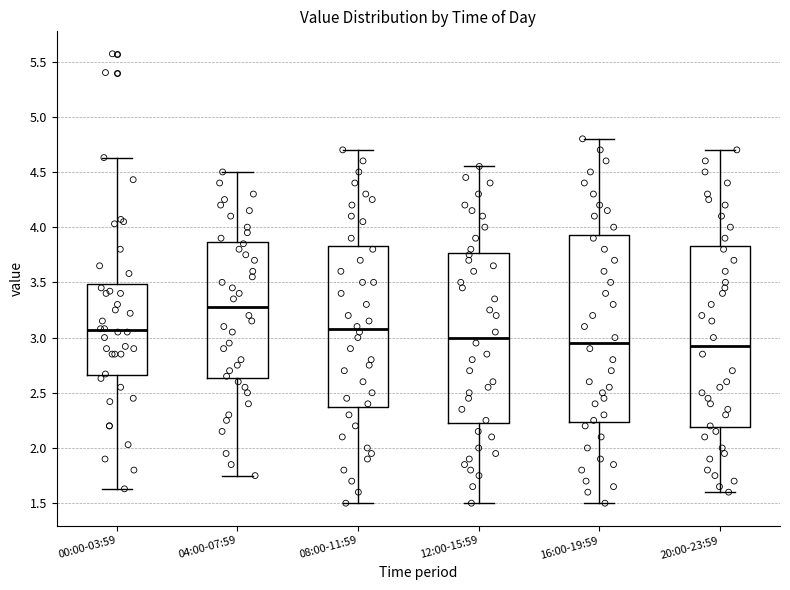

Comparing the boxes themselves (not the whiskers), which one is the tallest?

16:00-19:59